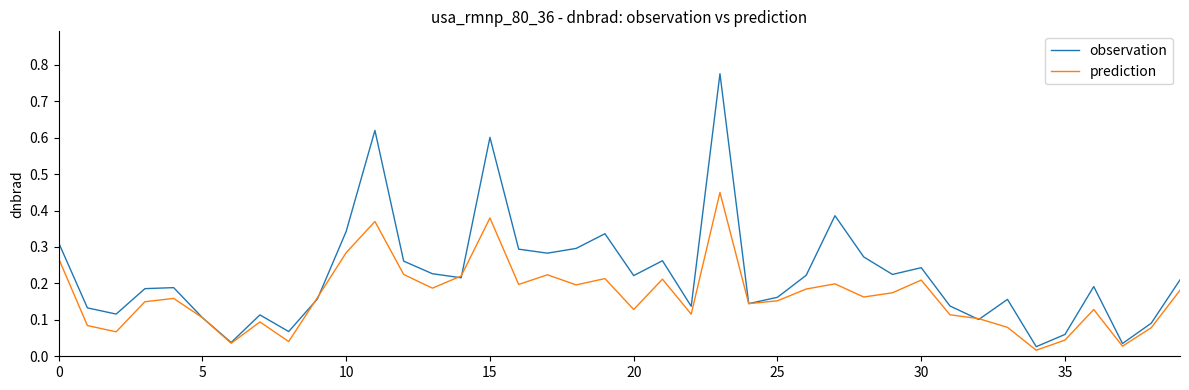

Which series has the largest total across all categories?

observation